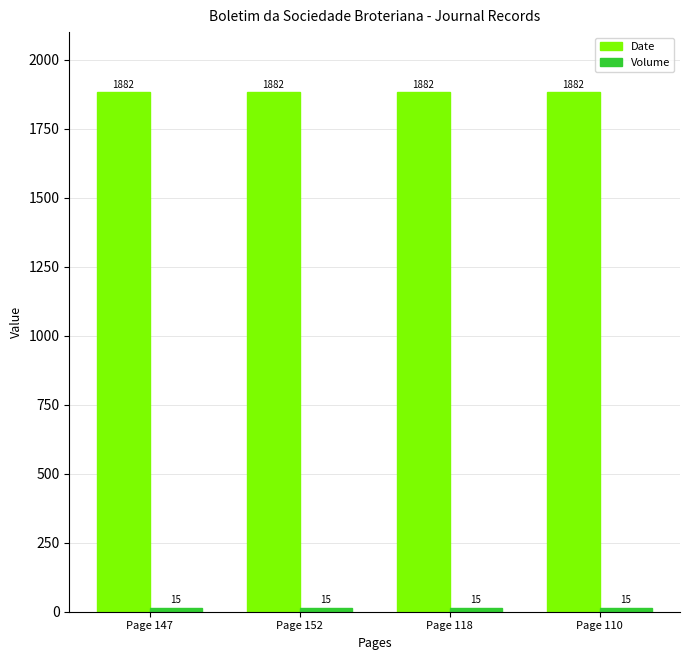

The value of Date at Page 118 is 1882. True or false?

True